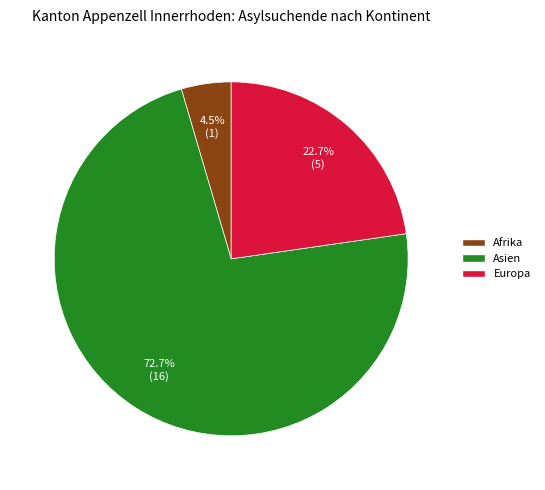

Between Europa and Asien, which is larger?

Asien